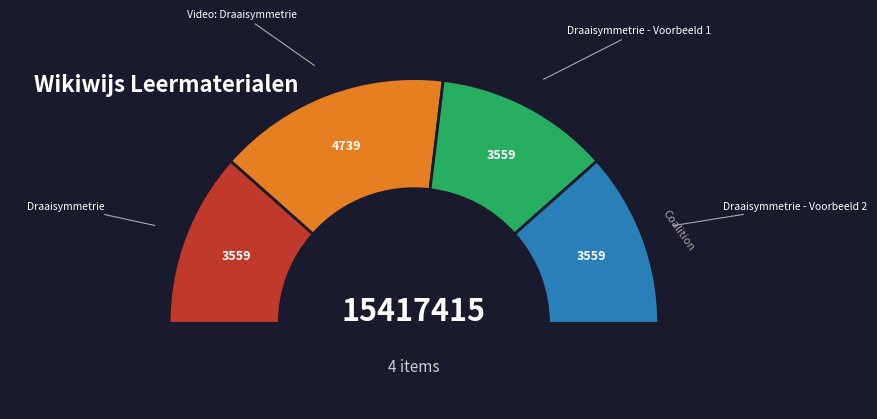

Is it true that Video: Draaisymmetrie is 31% of the pie?

True